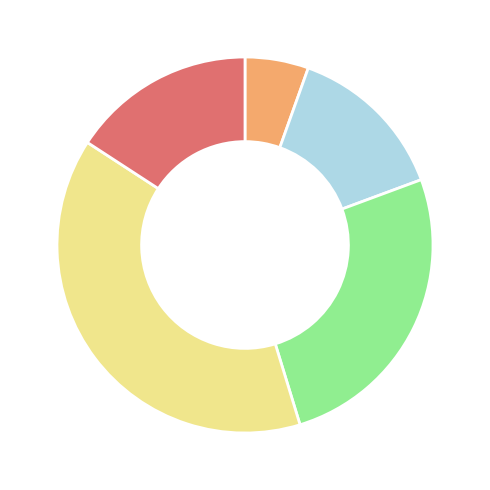

Is there any slice that represents more than half of the pie?

No